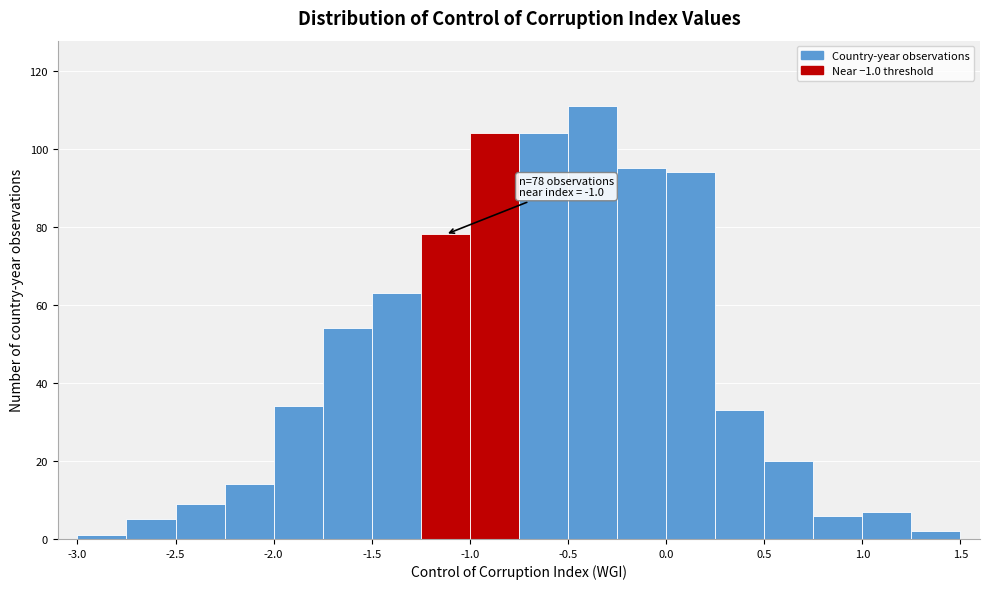

Over which range of the x-axis is the bar tallest?

-0.50 to -0.25